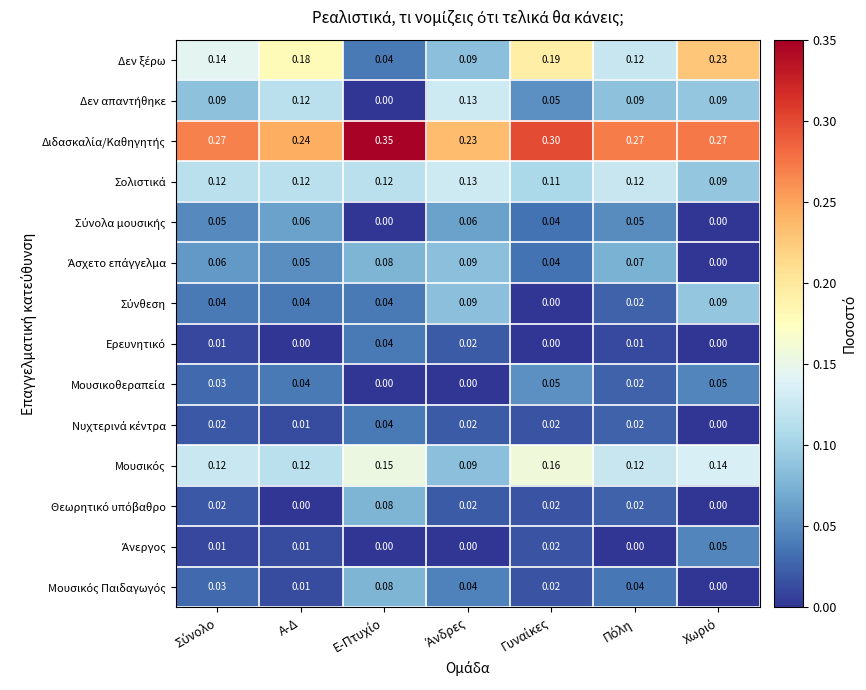

Between Πόλη and Α-Δ, which is larger?

Α-Δ